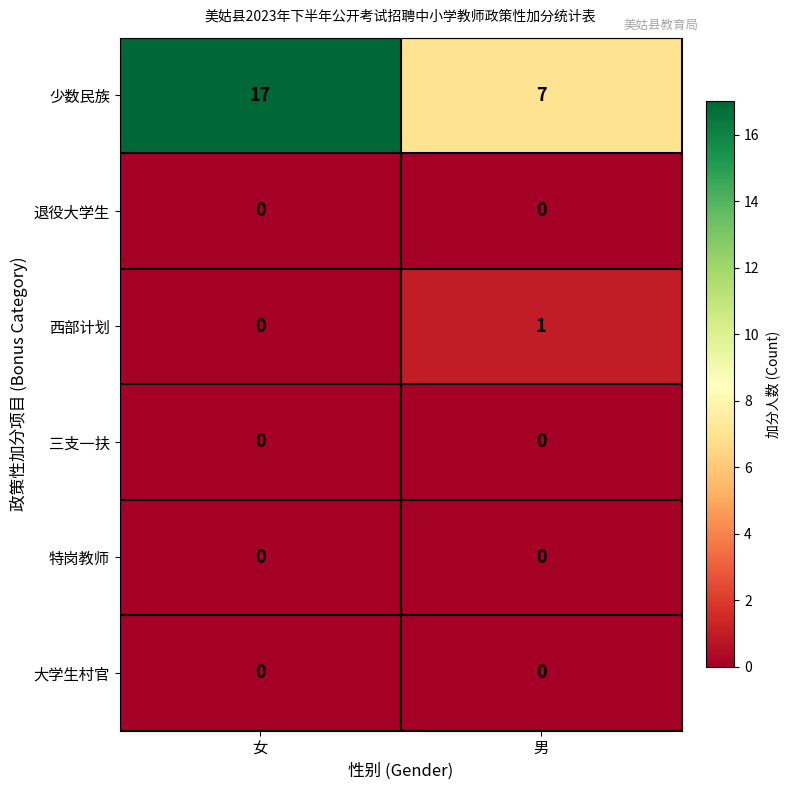

What is the sum of all 少数民族 values?

24